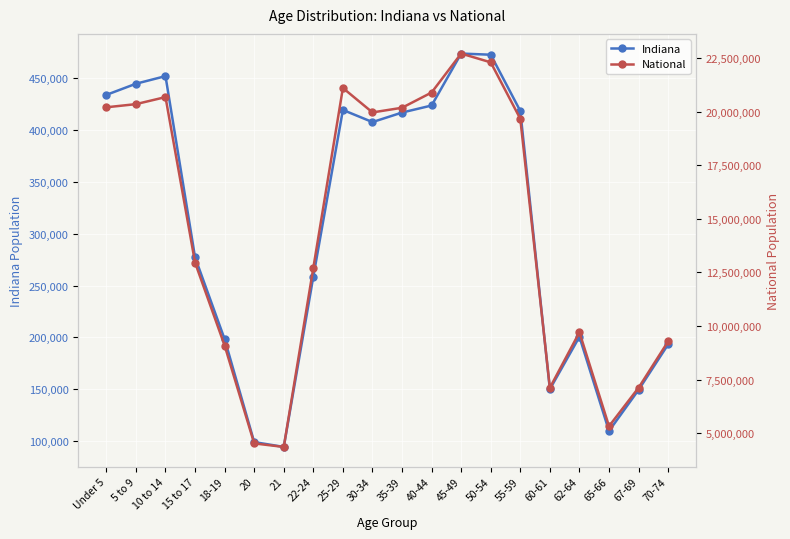

What is the difference between the highest and lowest values at 45-49?

22234645